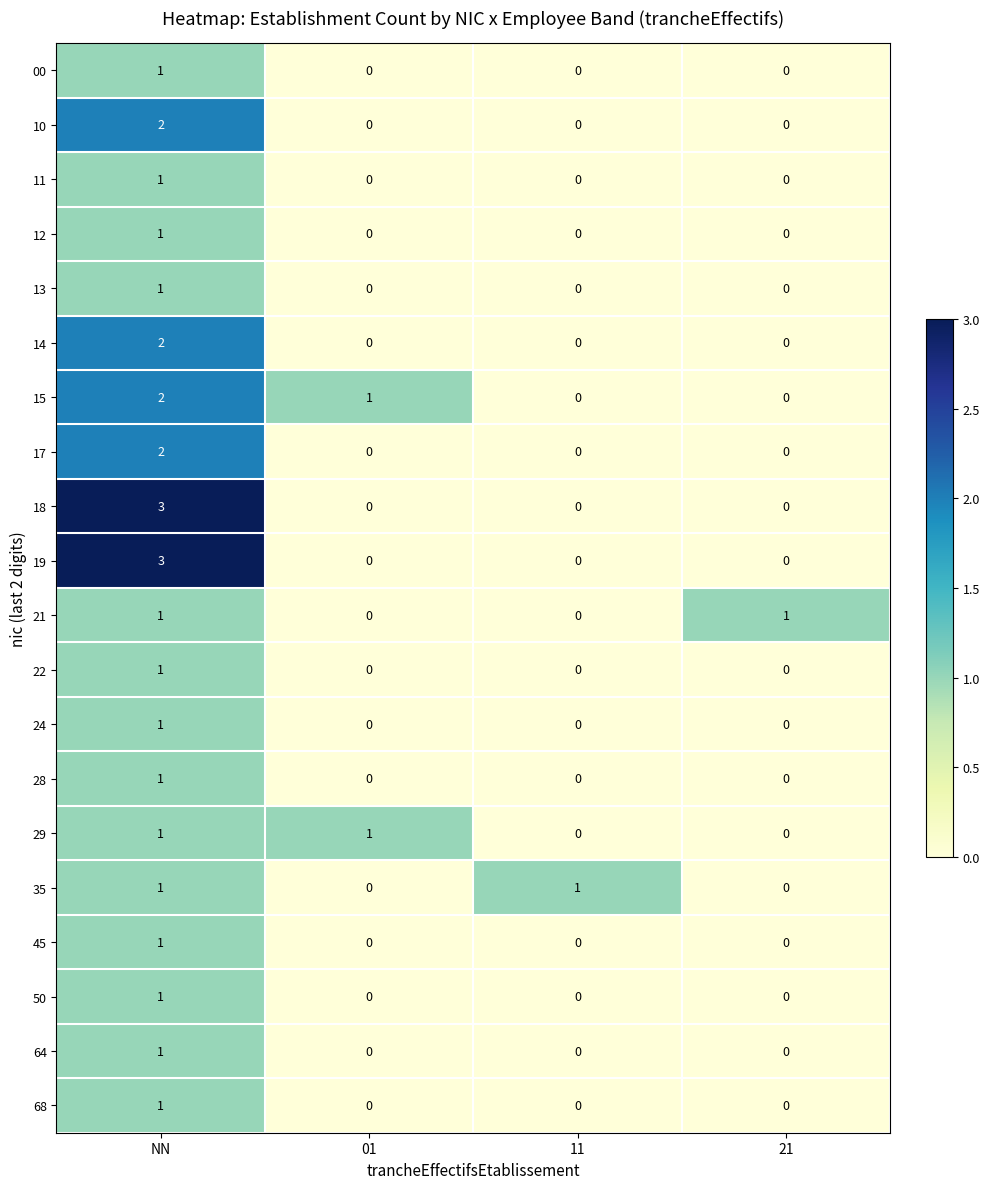

Is it true that 11 equals 1 at 21?

False